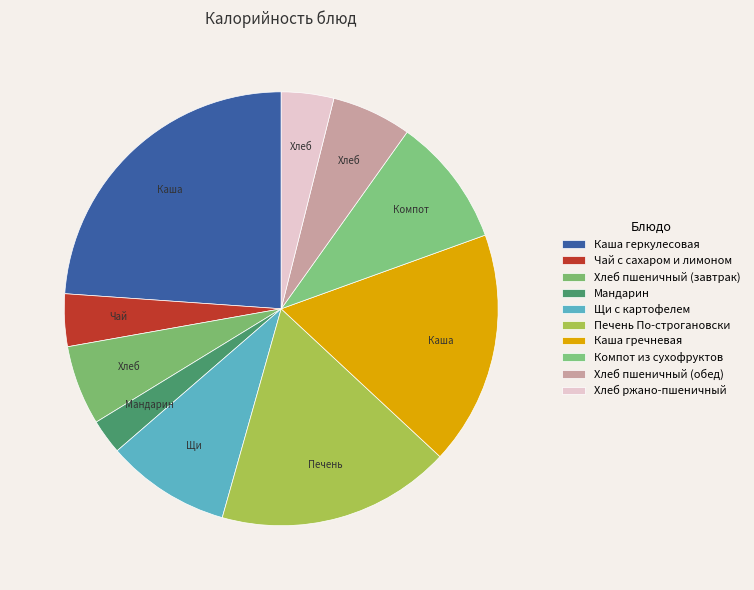

Which slice is the smallest?

Мандарин